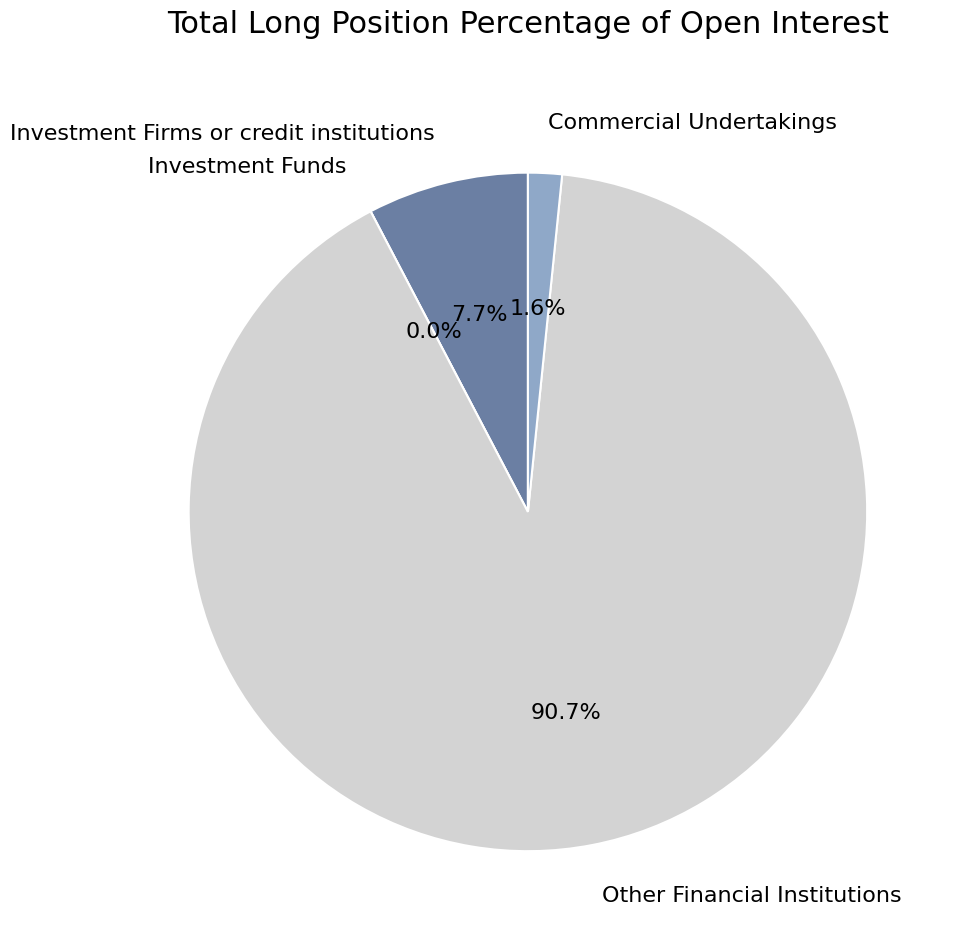

To the nearest percent, what percentage of the pie is Commercial Undertakings?

2%